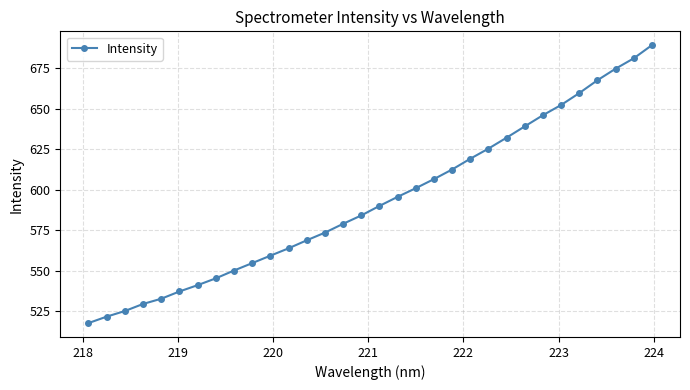

What is the minimum value shown in the chart?

517.8